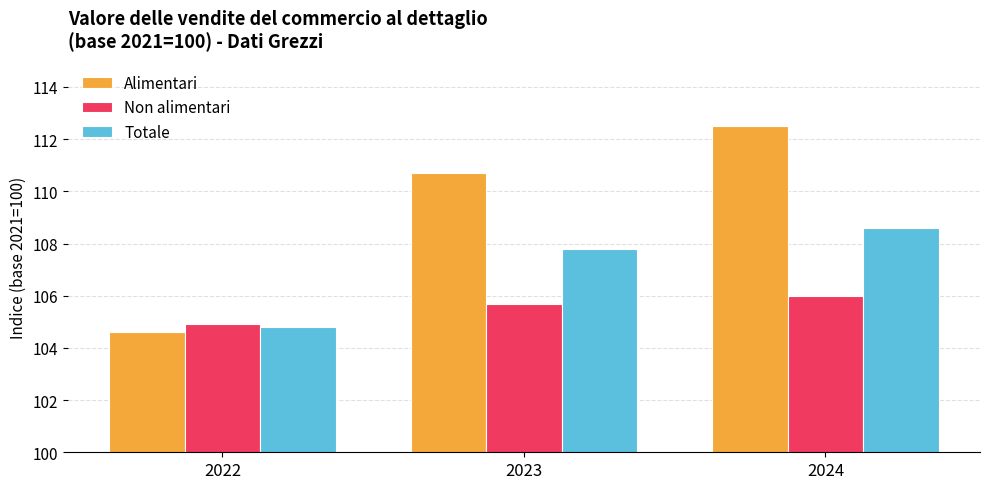

List the series in order of their peak value, lowest first.

Non alimentari, Totale, Alimentari